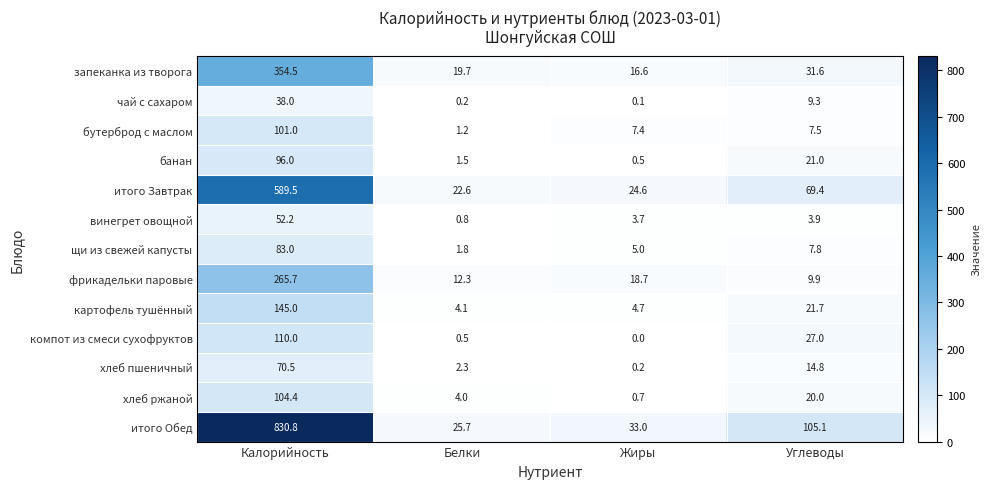

What is the average value of the запеканка из творога series?

105.6